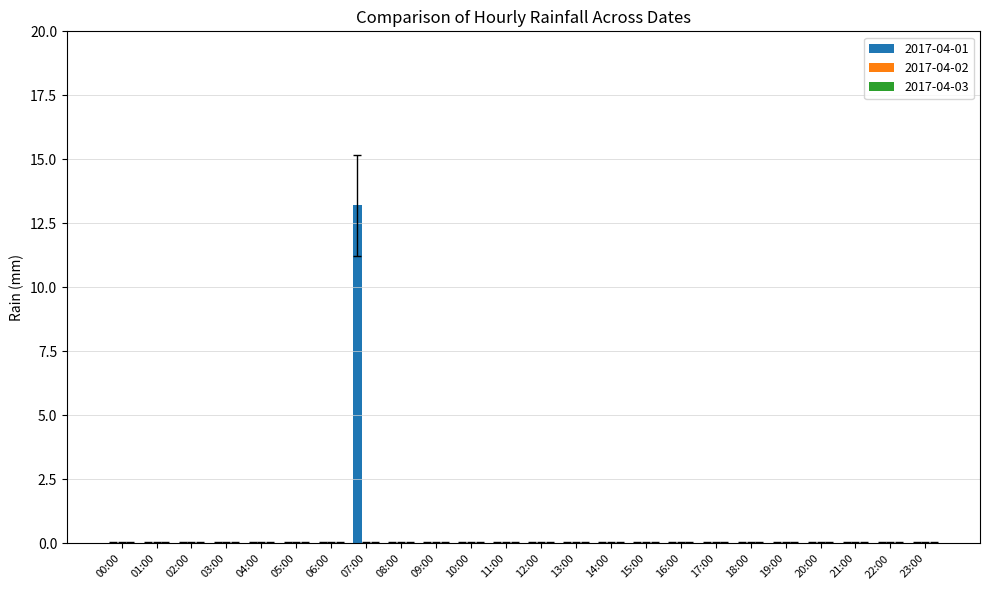

What is the greatest value displayed?

13.2